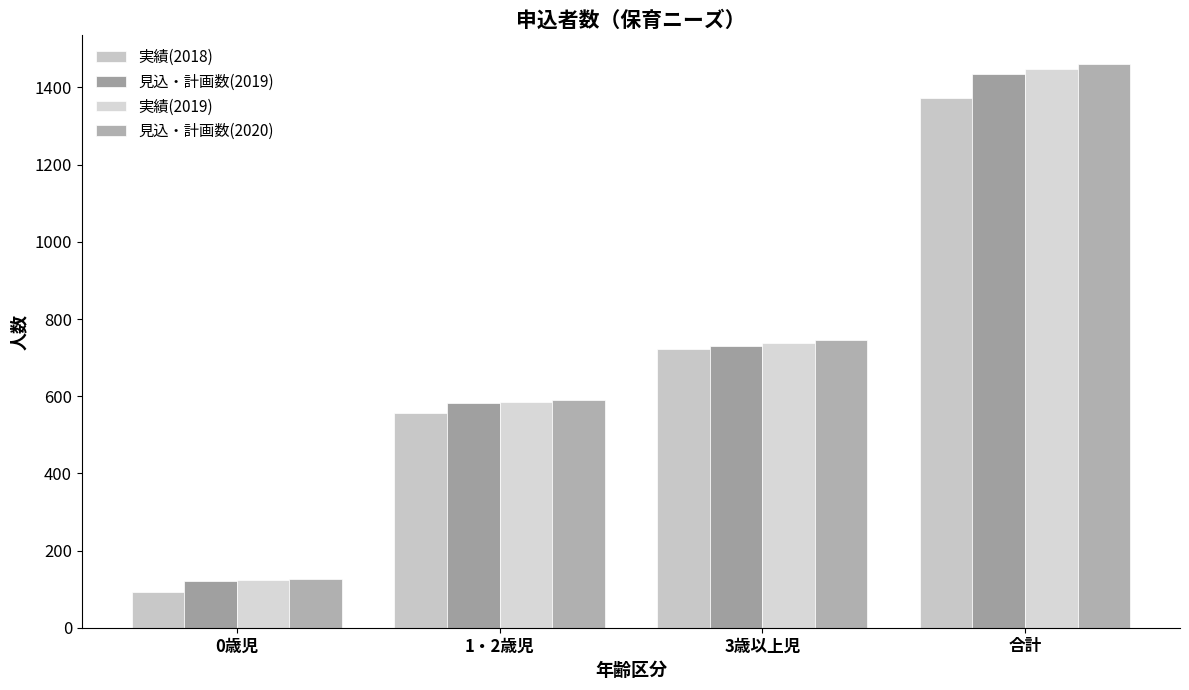

How many bars are there in each group?

4